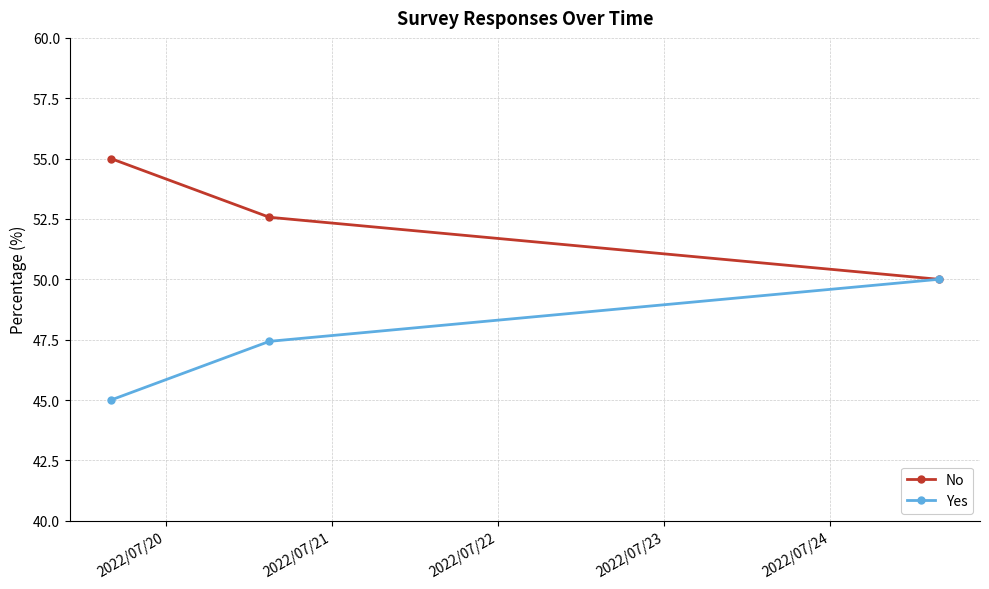

What is the greatest value displayed?

55.0